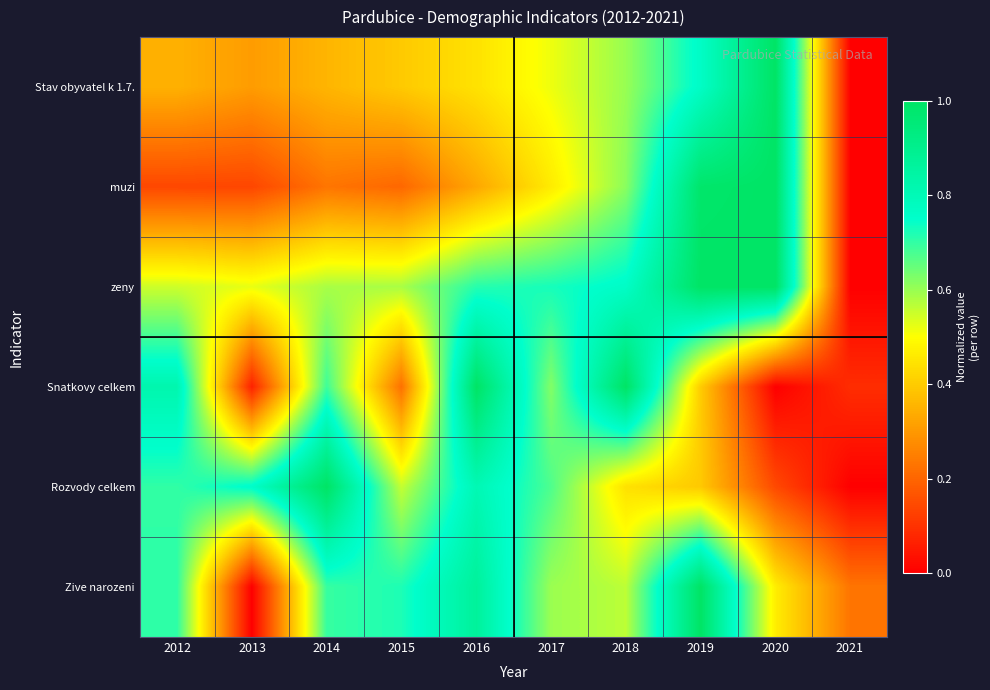

Which label corresponds to the smallest value in the chart?

2021